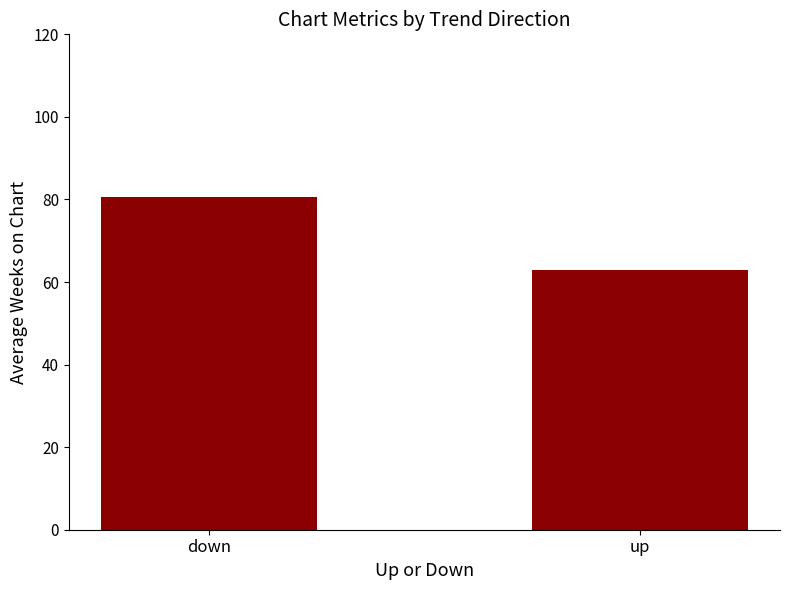

Count the number of data series in this chart.

1